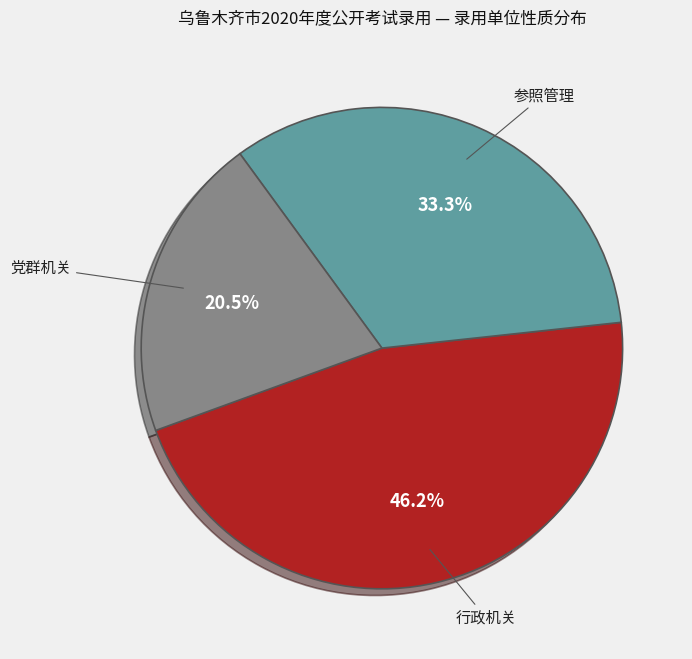

Between 行政机关 and 党群机关, which is larger?

行政机关